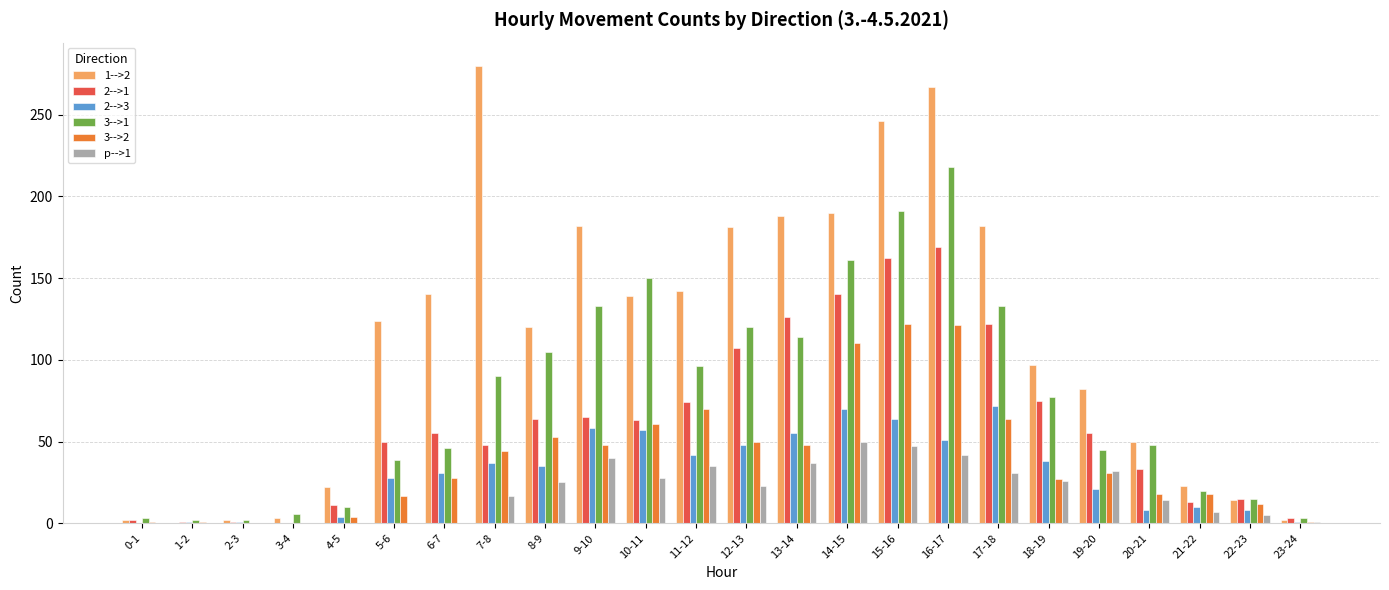

Where does the p-->1 series first go above 23?

8-9